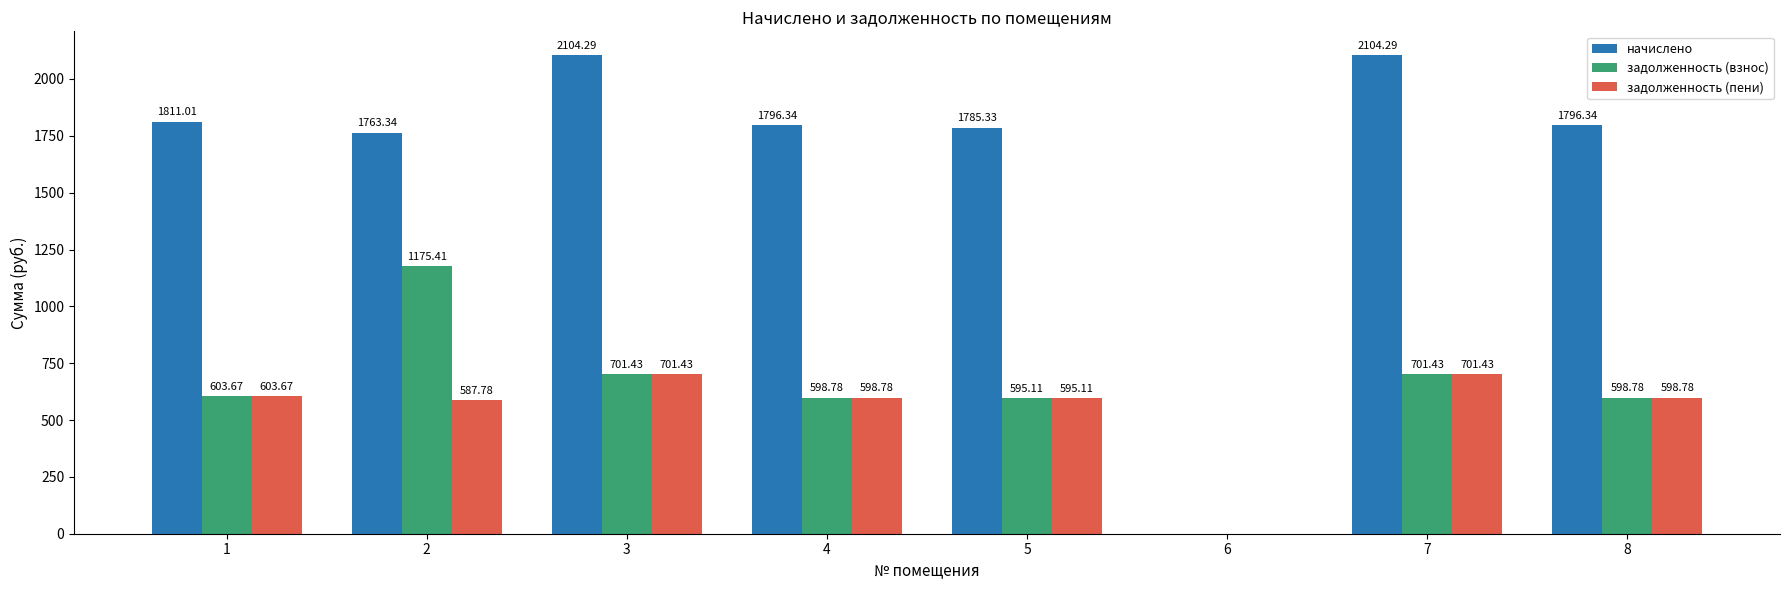

How many groups of bars are there?

8